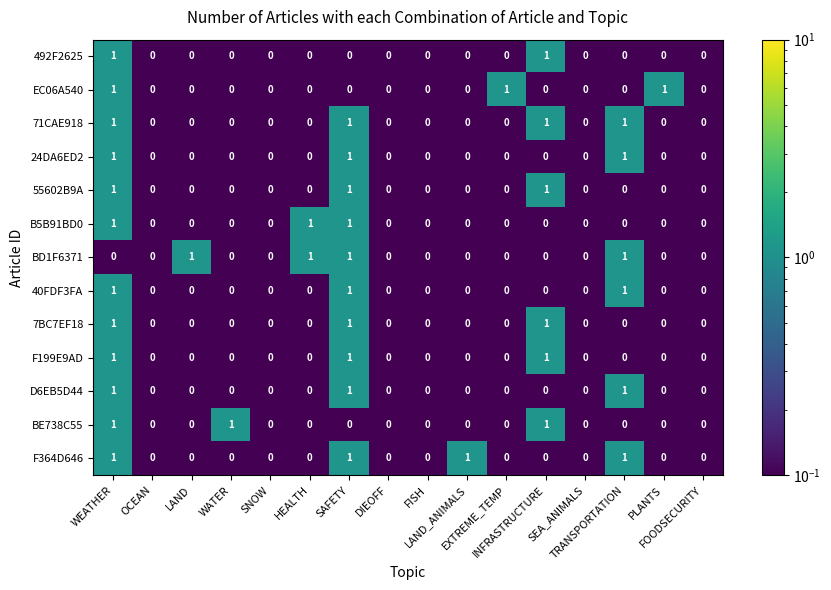

Count the 7BC7EF18 values in the range 0 to 1.

16